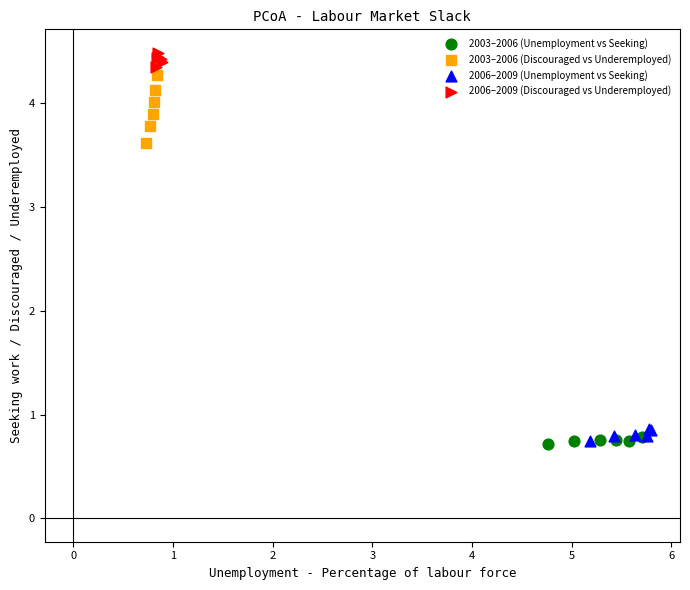

Which series has the largest Y range (max minus min)?

2003–2006 (Discouraged vs Underemployed)